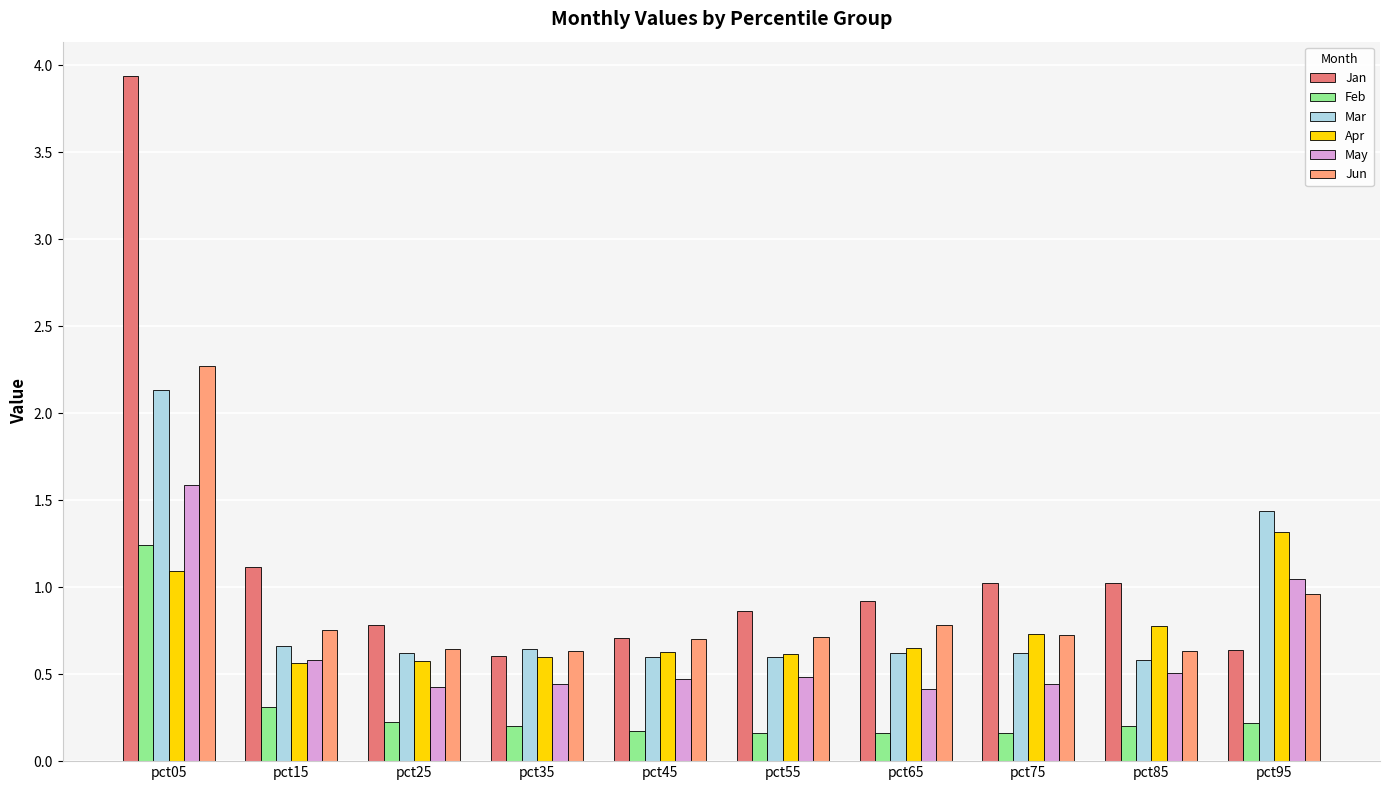

List the series in order of their peak value, highest first.

Jan, Jun, Mar, May, Apr, Feb